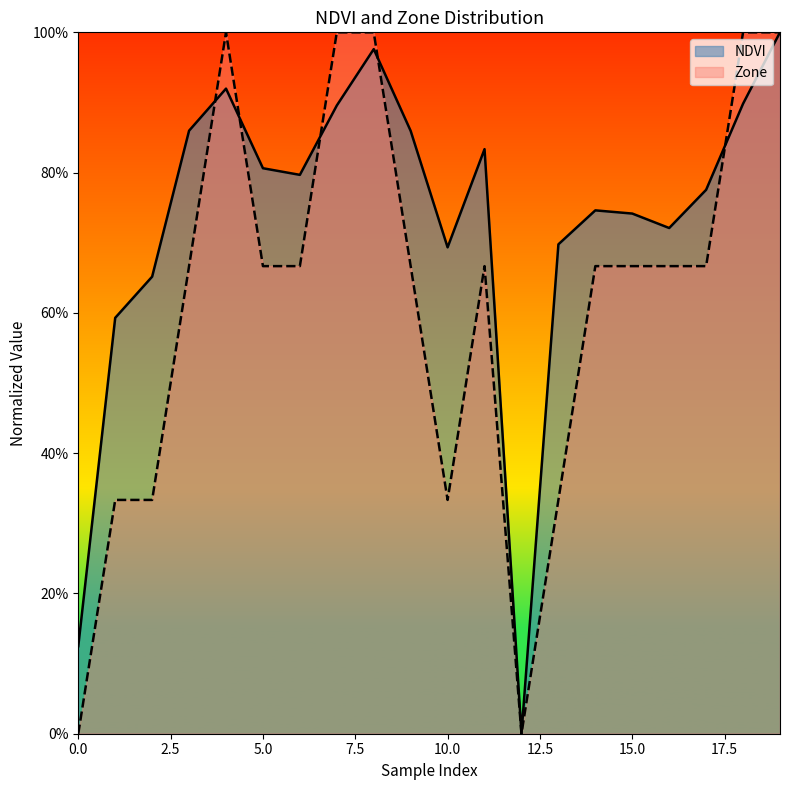

What is the maximum value for Zone?

1.0